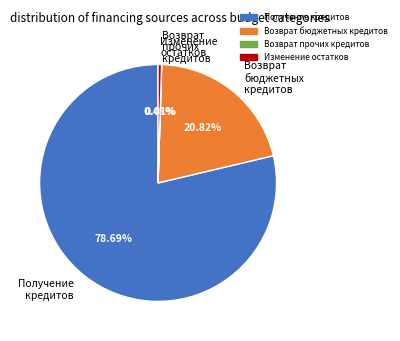

Is the sum of Изменение остатков and Получение кредитов greater than half?

Yes